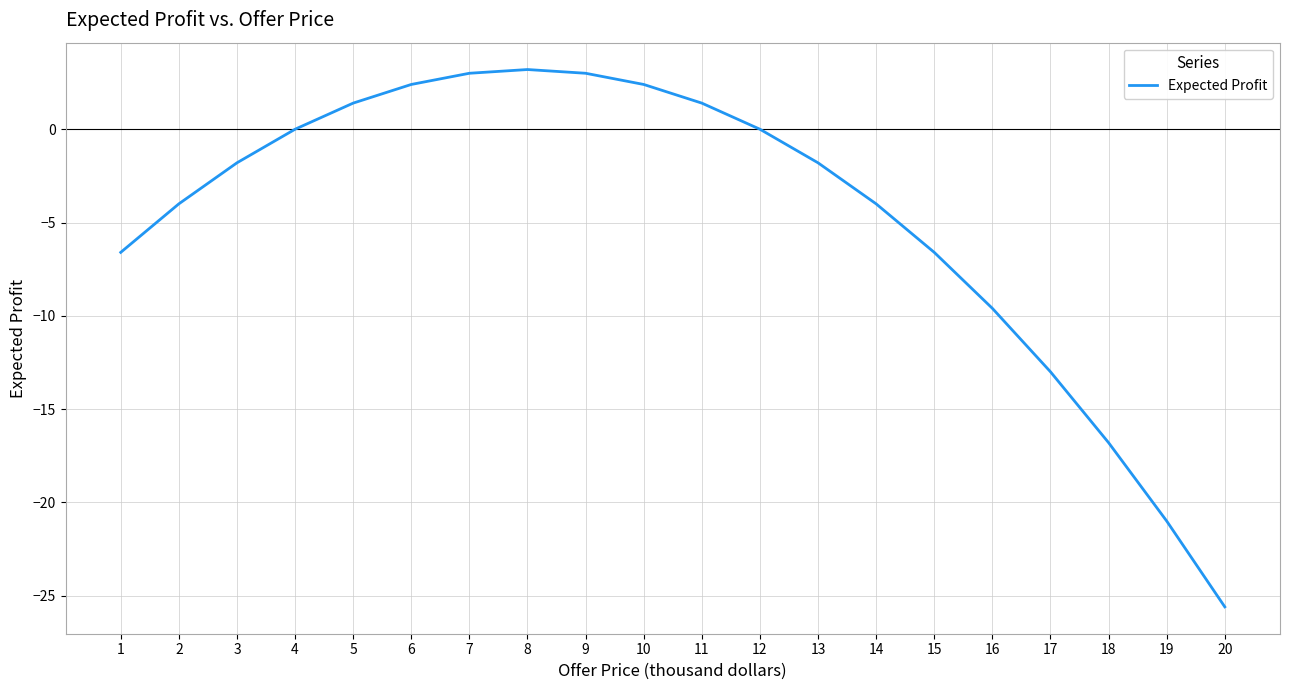

Between 17 and 16, which is larger?

16